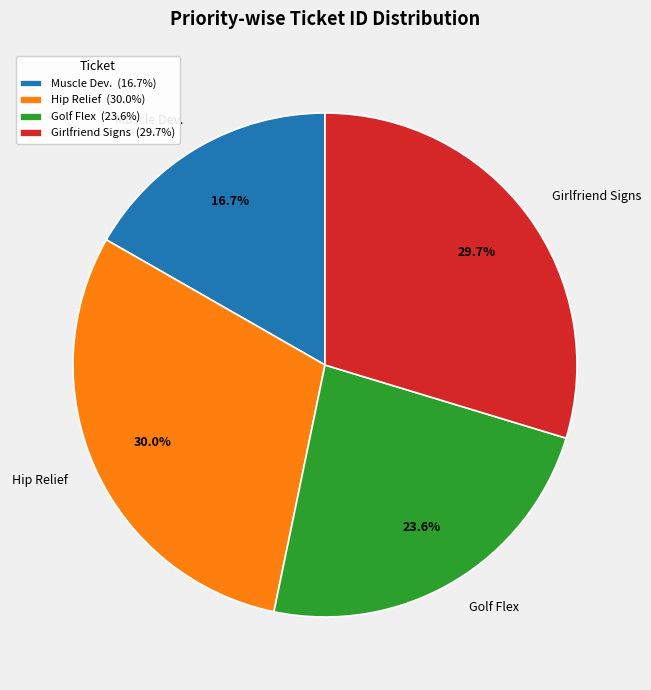

Is the sum of Hip Relief and Golf Flex greater than half?

Yes